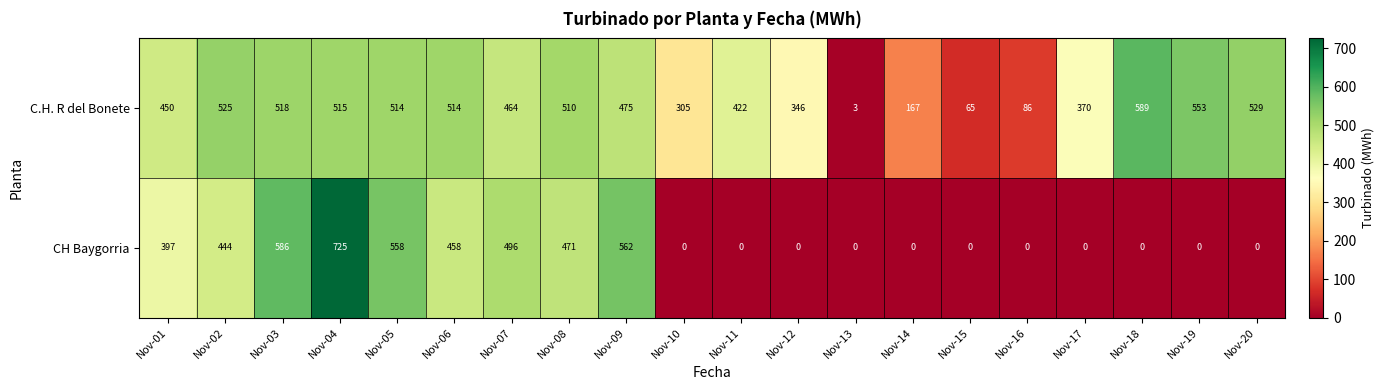

At which label is C.H. R del Bonete closest to 296?

Nov-10